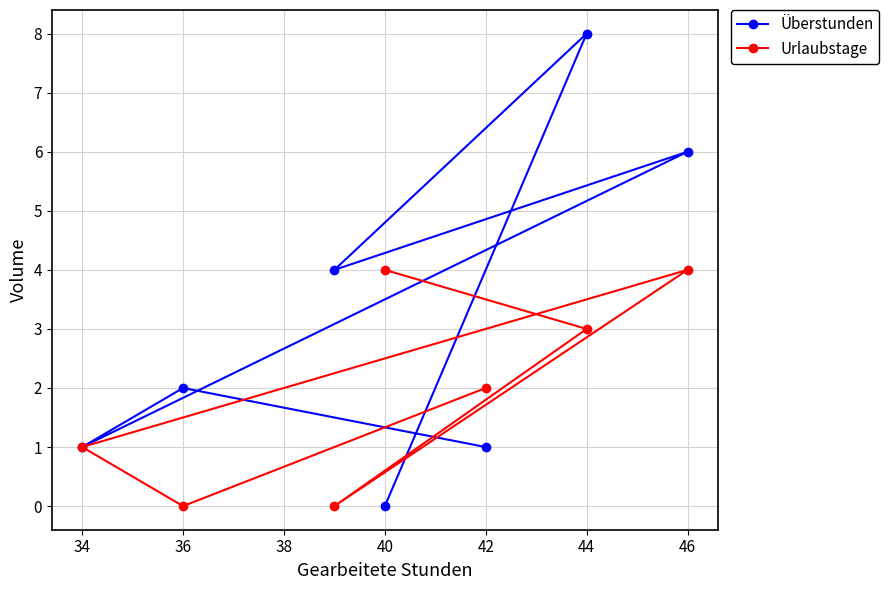

How many lines are shown in the chart?

2